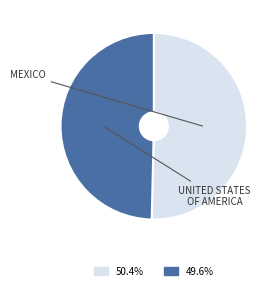

How many slices are in this pie chart?

2